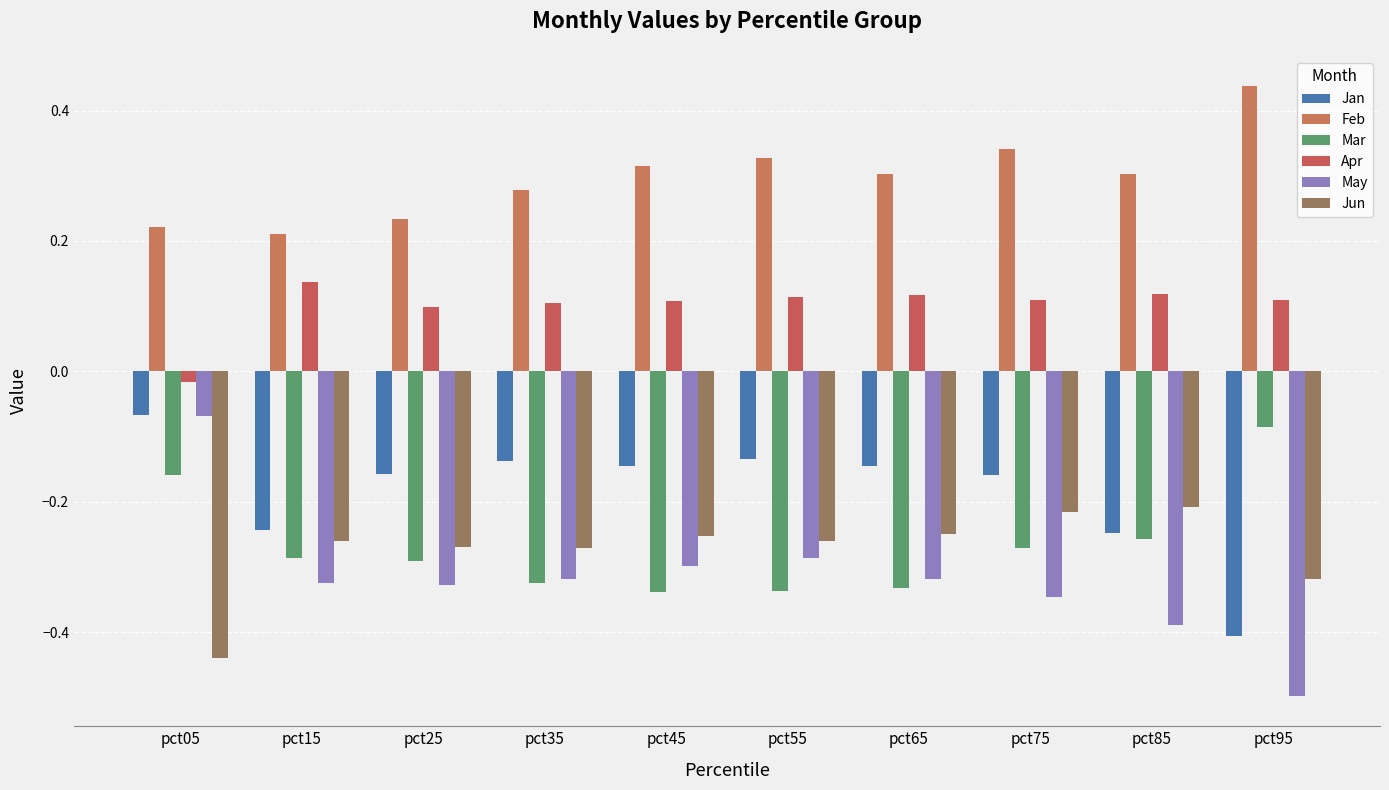

At how many categories does at least one series exceed 0?

10